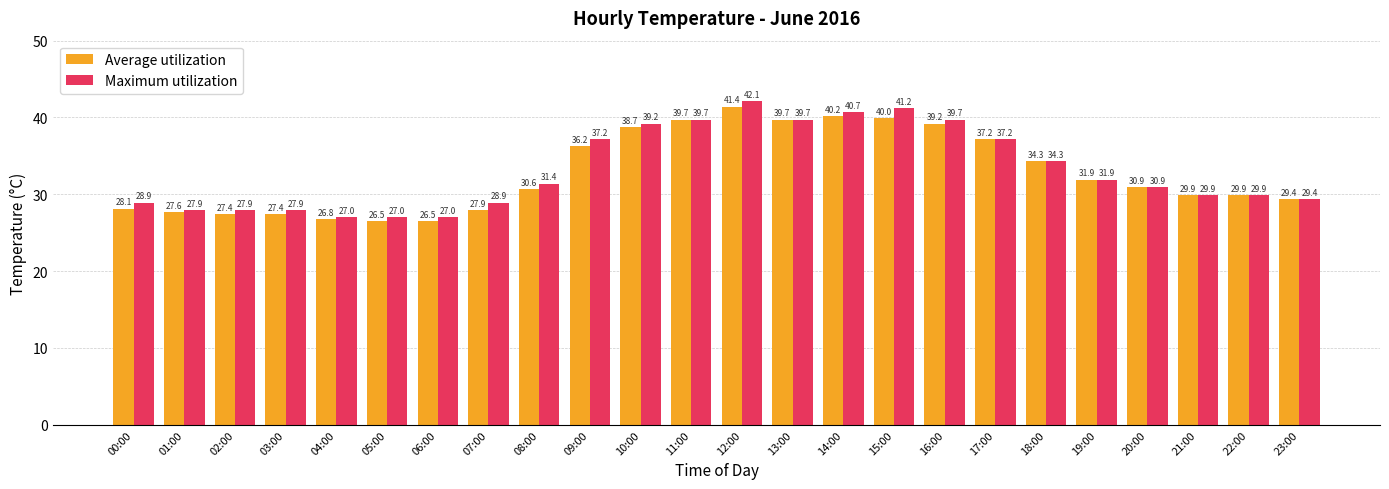

Which series has the largest total across all categories?

Maximum utilization